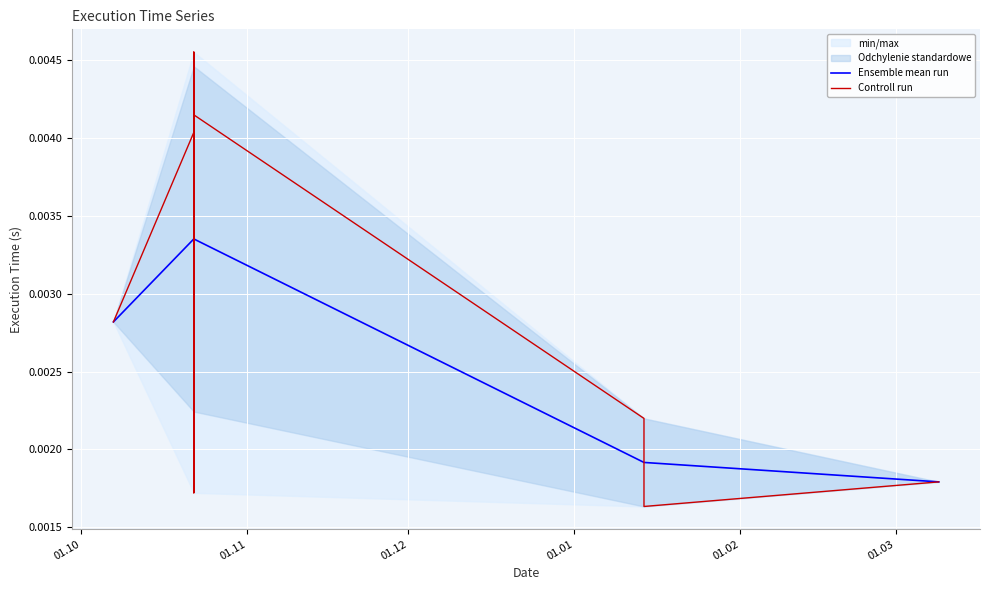

How many Ensemble mean run values are between 0 and 1?

4